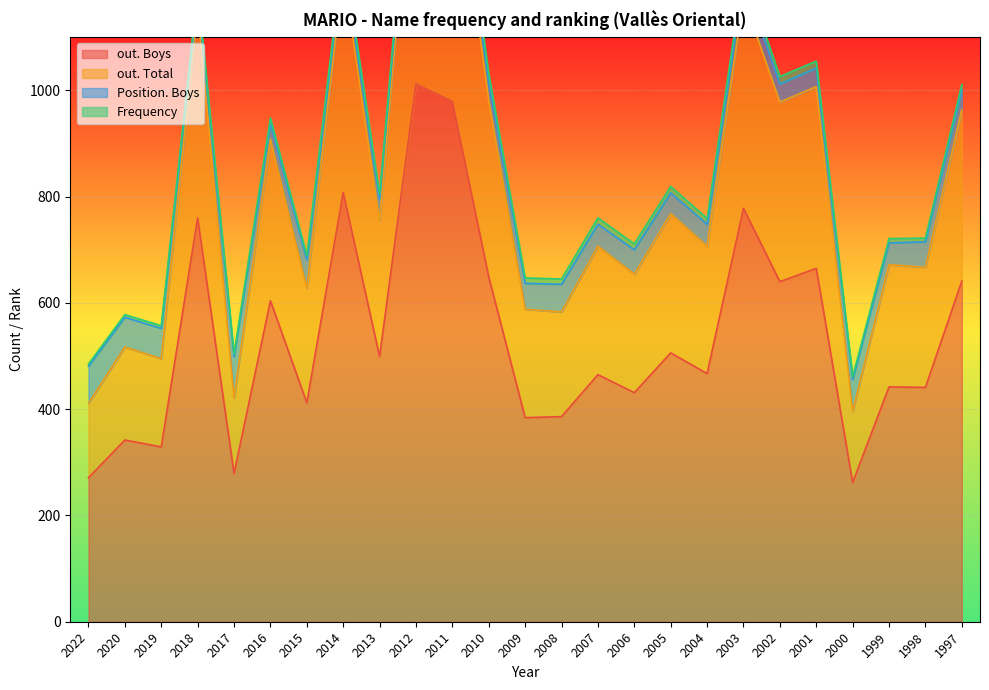

Rank the categories by out. Total value from highest to lowest.

2012, 2011, 2014, 2003, 2018, 2001, 2010, 2002, 1997, 2016, 2005, 2013, 2007, 2004, 1999, 1998, 2006, 2015, 2009, 2008, 2020, 2019, 2017, 2022, 2000